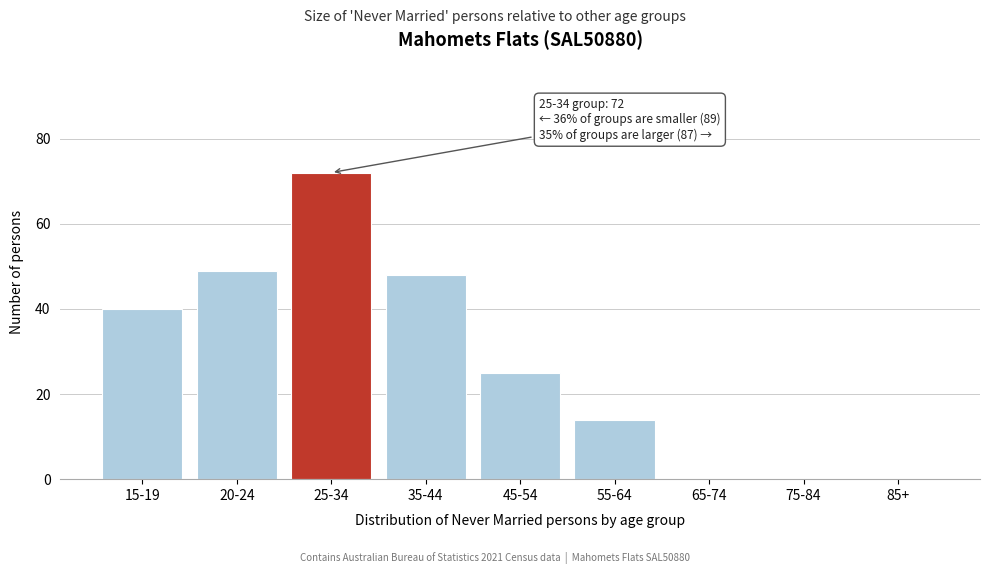

Reading right to left, list all the values displayed in this chart.

85+=0	75-84=0	65-74=0	55-64=14	45-54=25	35-44=48	25-34=72	20-24=49	15-19=40